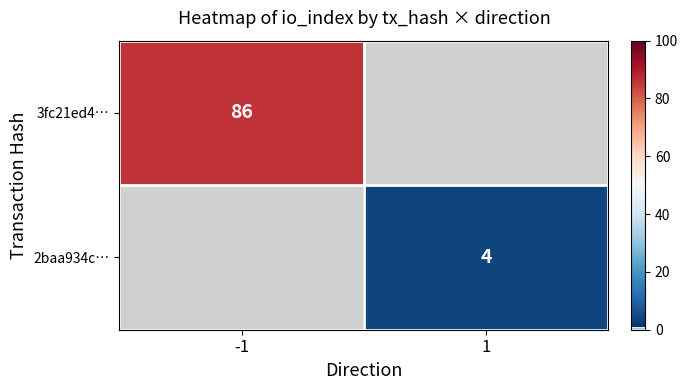

The 3fc21ed4… series shows 147 at -1. True or false?

False